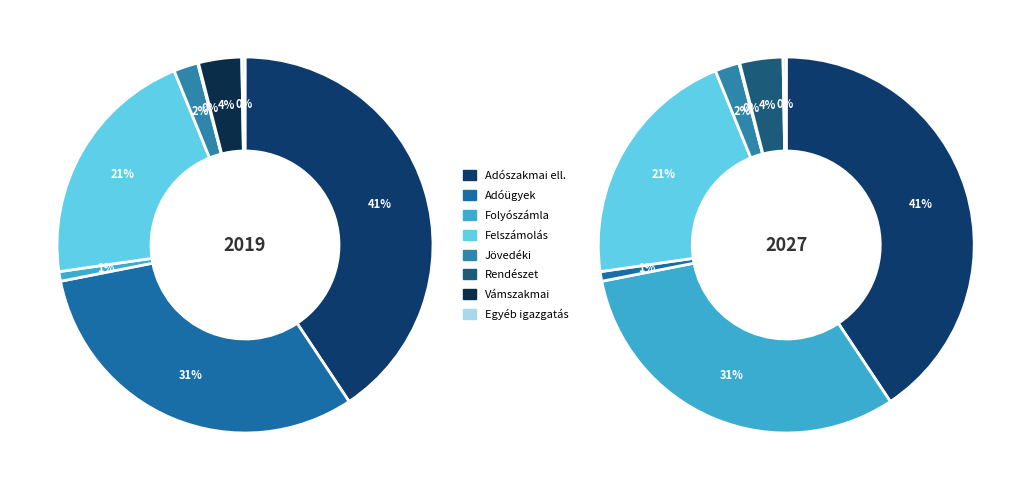

What percentage is the Felszámolás és végrehajtási tevékenység slice, to the nearest percent?

21%